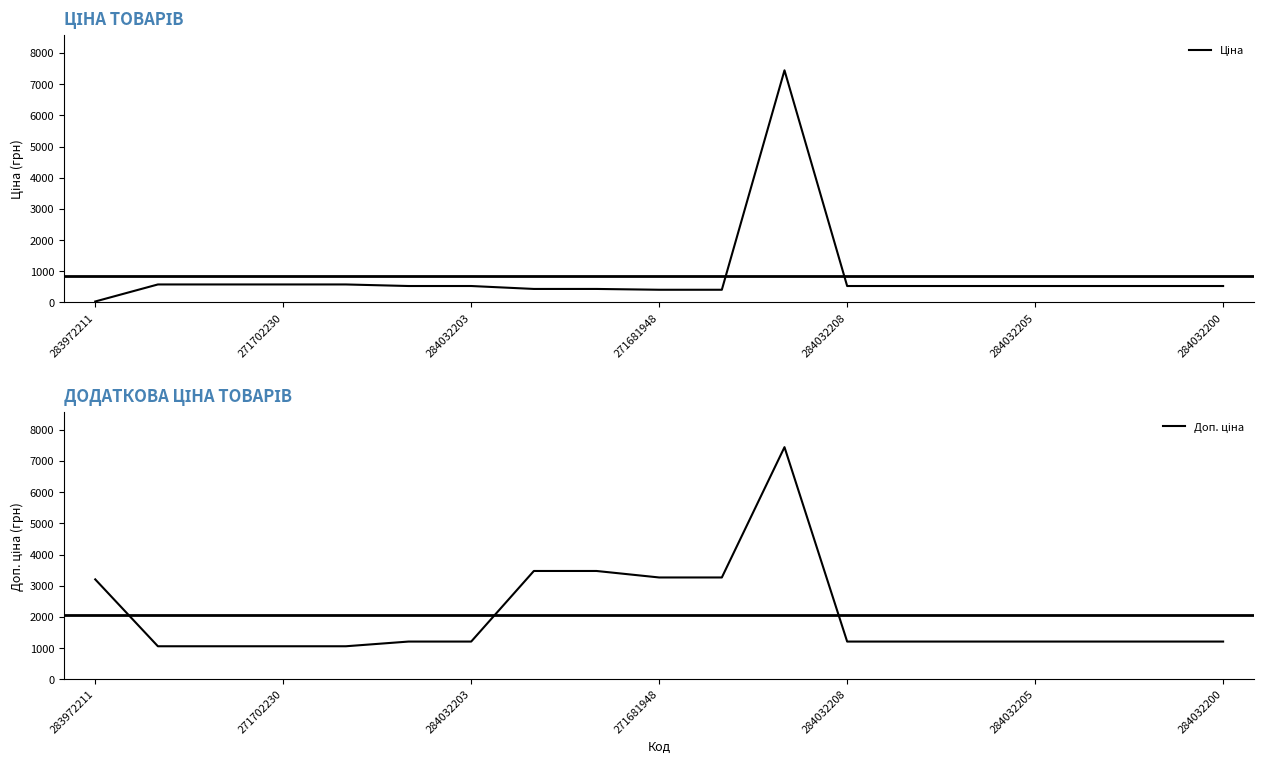

Which category has the lowest value in the Ціна series?

283972211